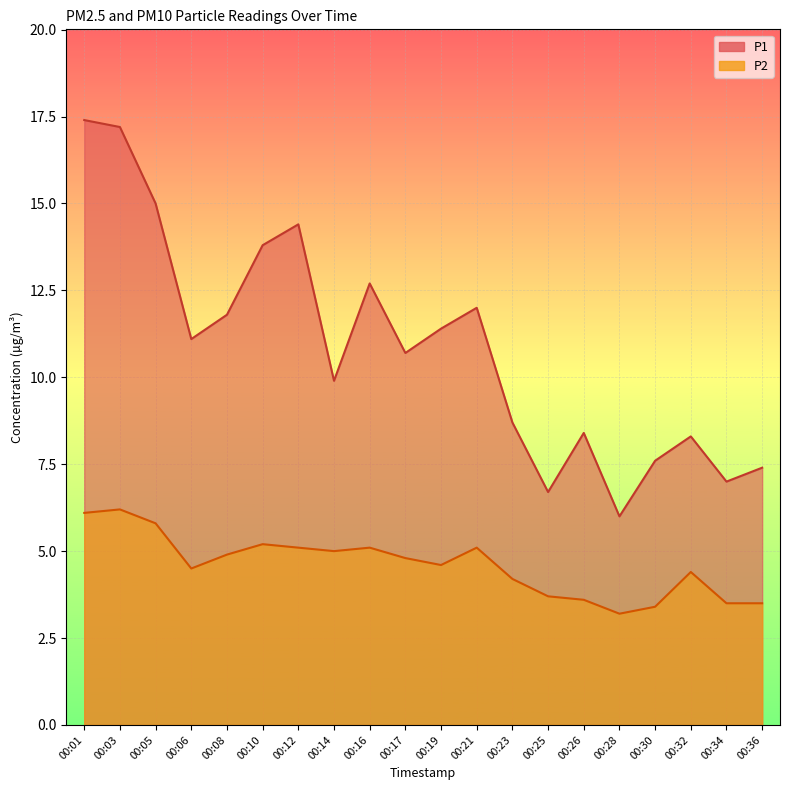

What are all the series names shown in the legend?

P1, P2